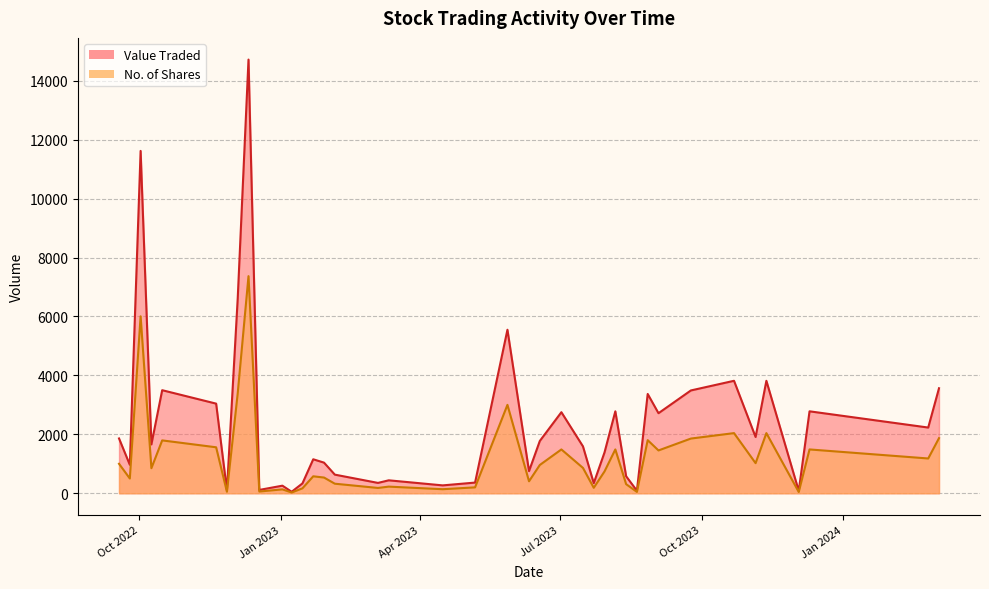

Count the number of categories in the chart.

40